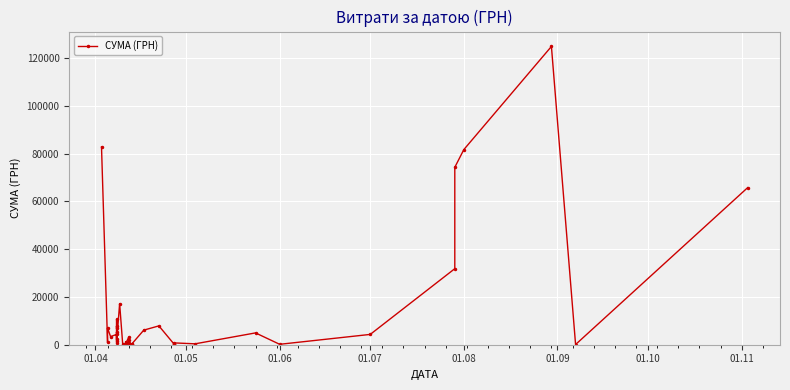

How many values exceed 2493?

20